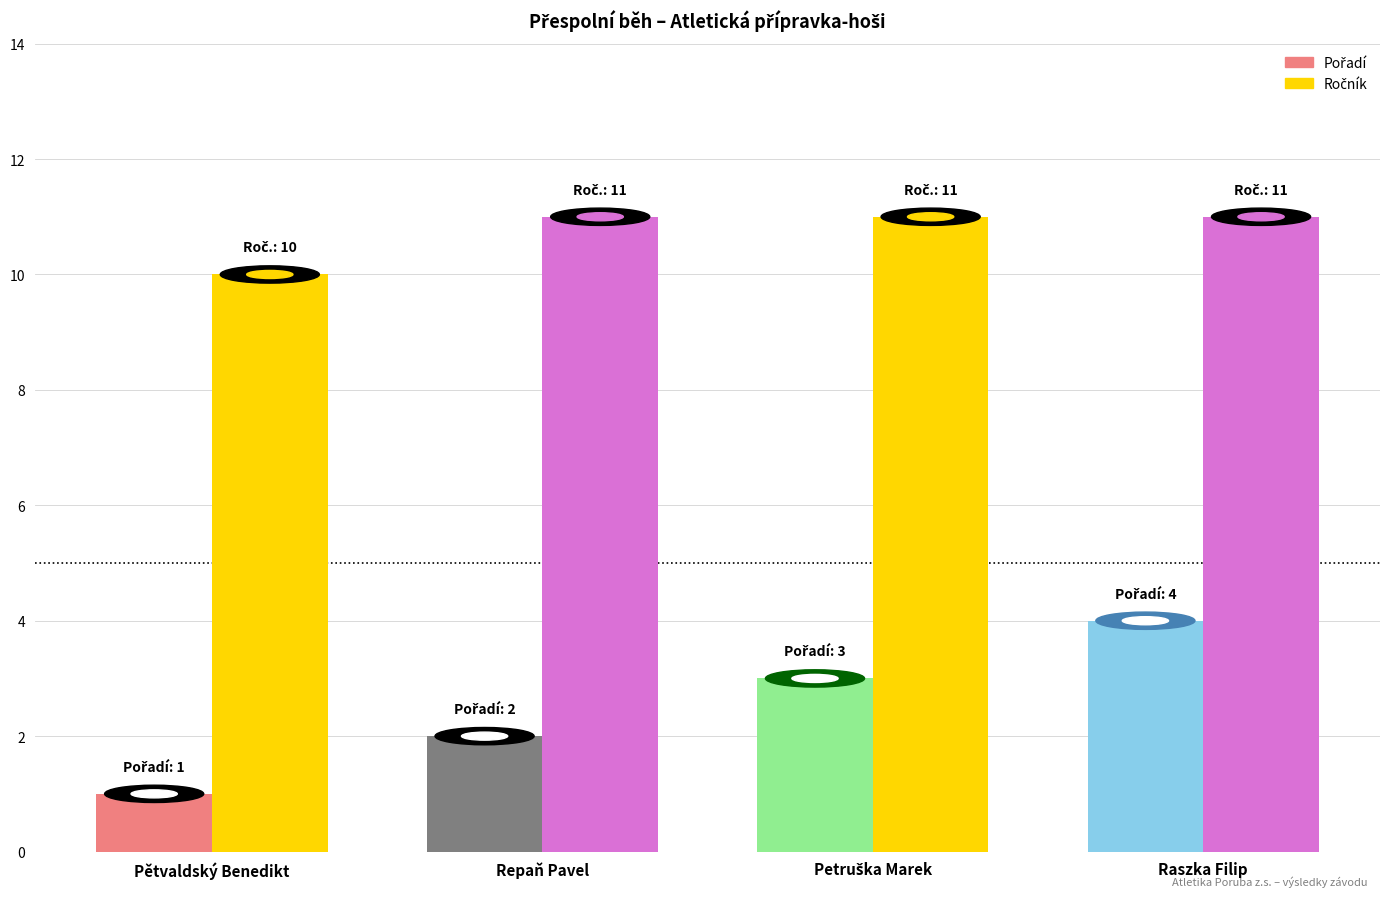

The Pořadí series shows 2 at Repaň Pavel. True or false?

True